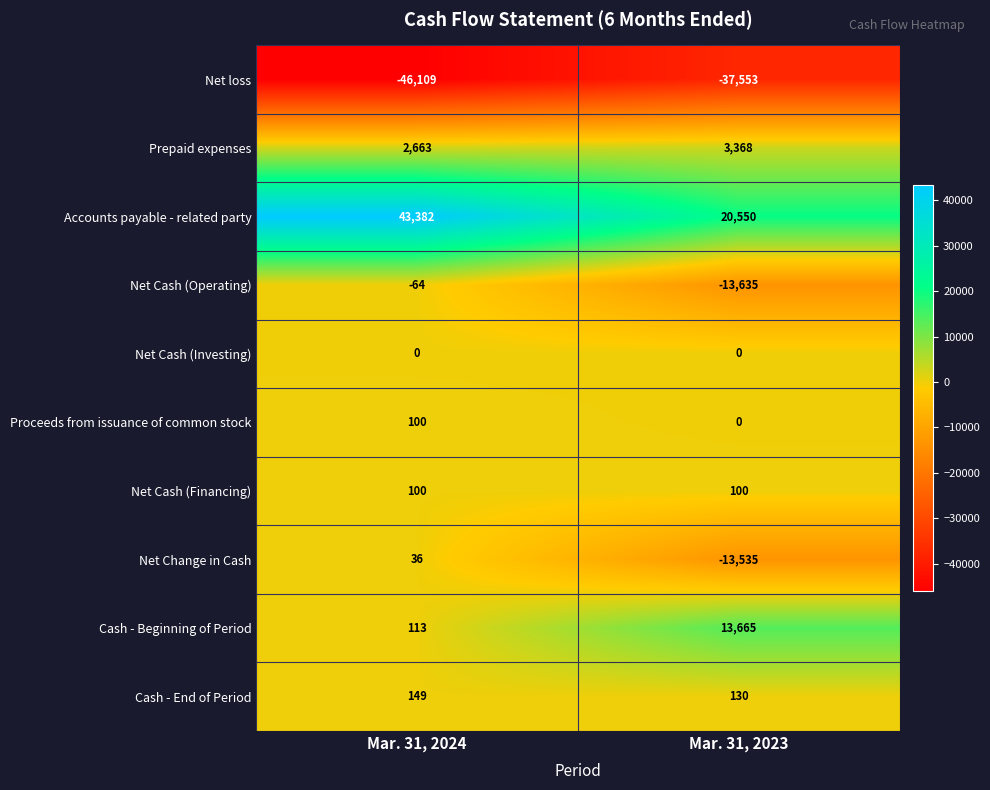

How many distinct data groups are displayed?

10